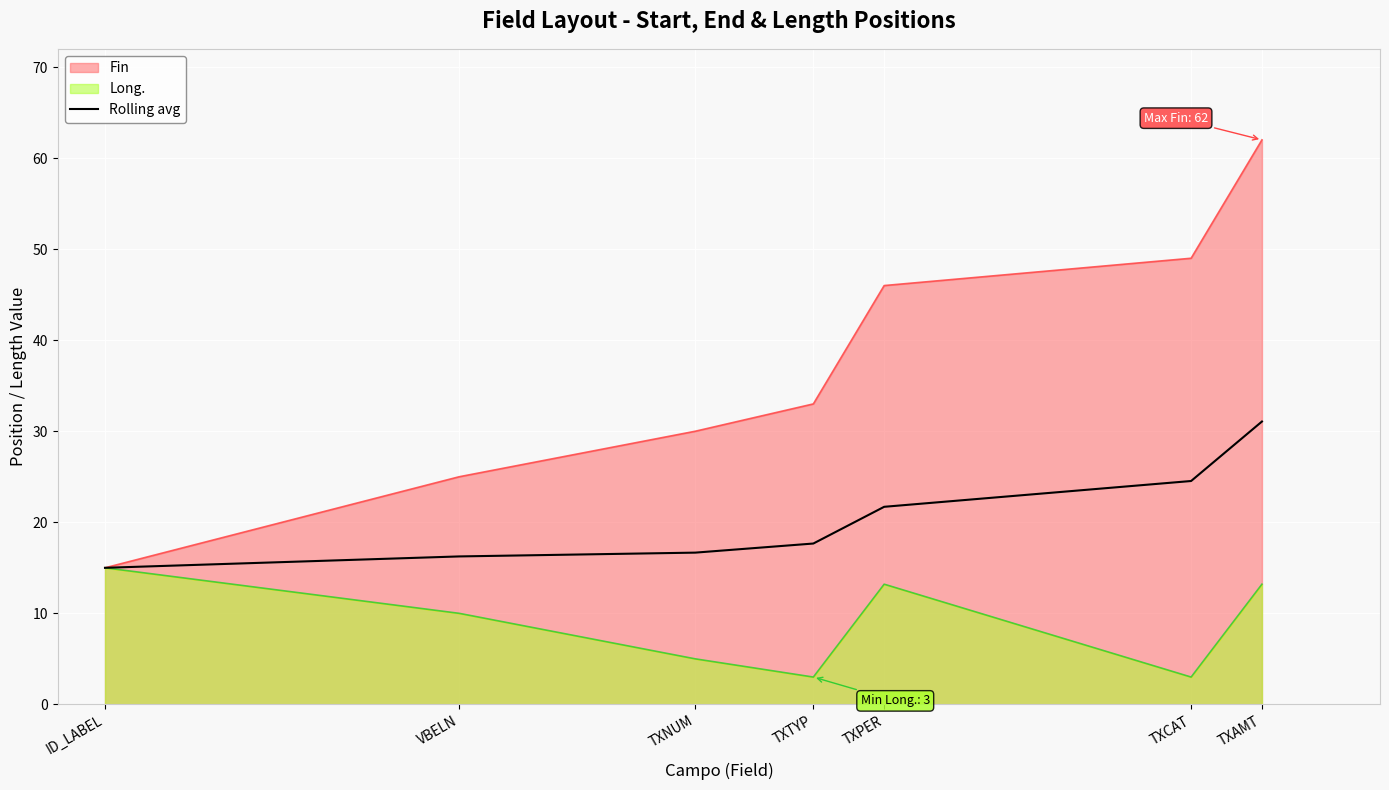

At which label does the data first exceed 17?

TXTYP